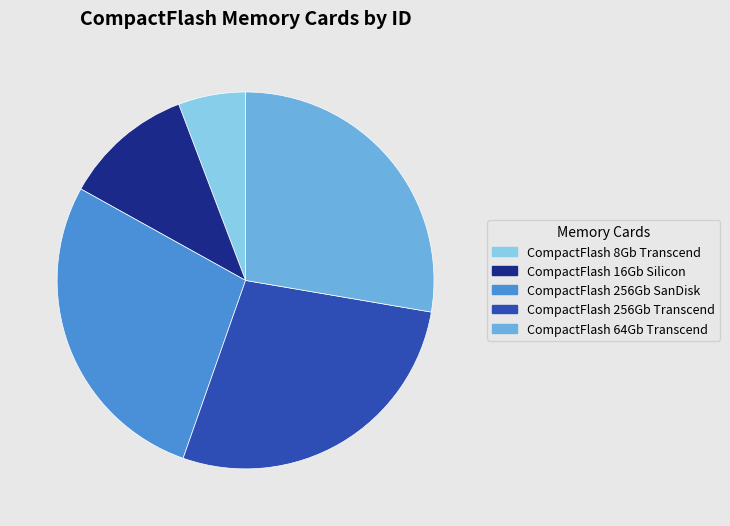

Combined, do CompactFlash 16Gb Silicon and CompactFlash 256Gb SanDisk account for over 50%?

No